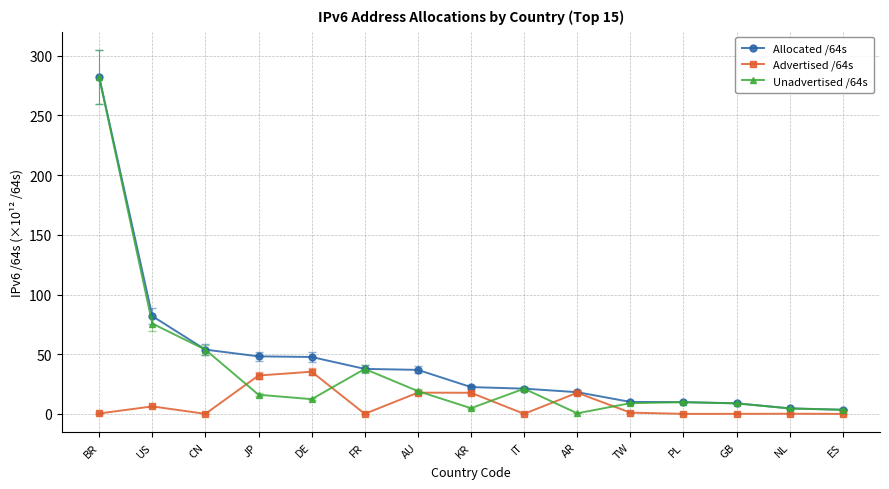

Where is Unadvertised /64s nearest to the value 141?

US